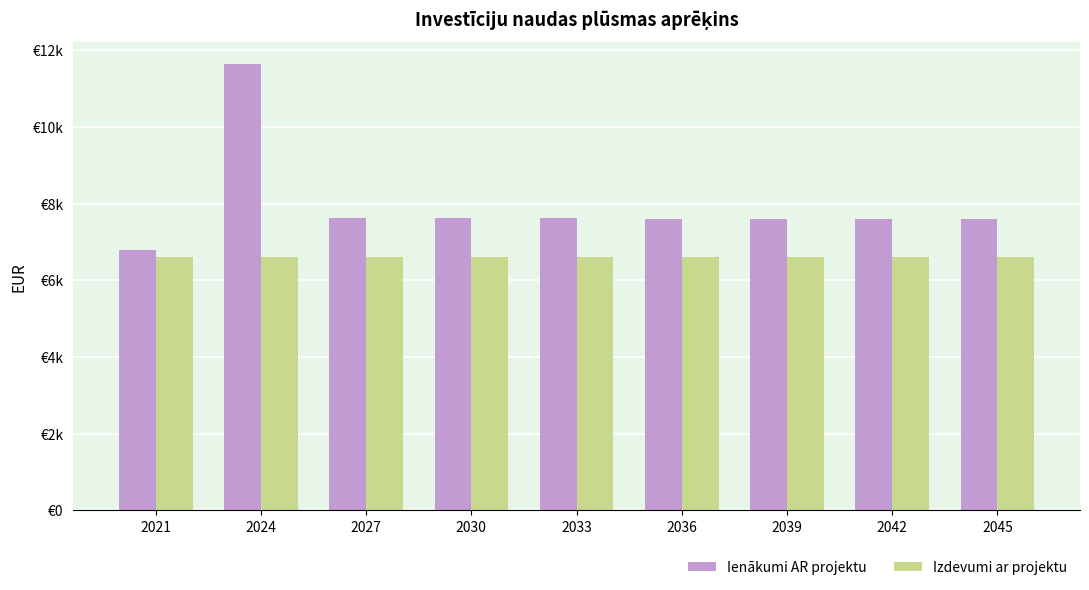

What is the spread (max minus min) of values at 2039?

999.9